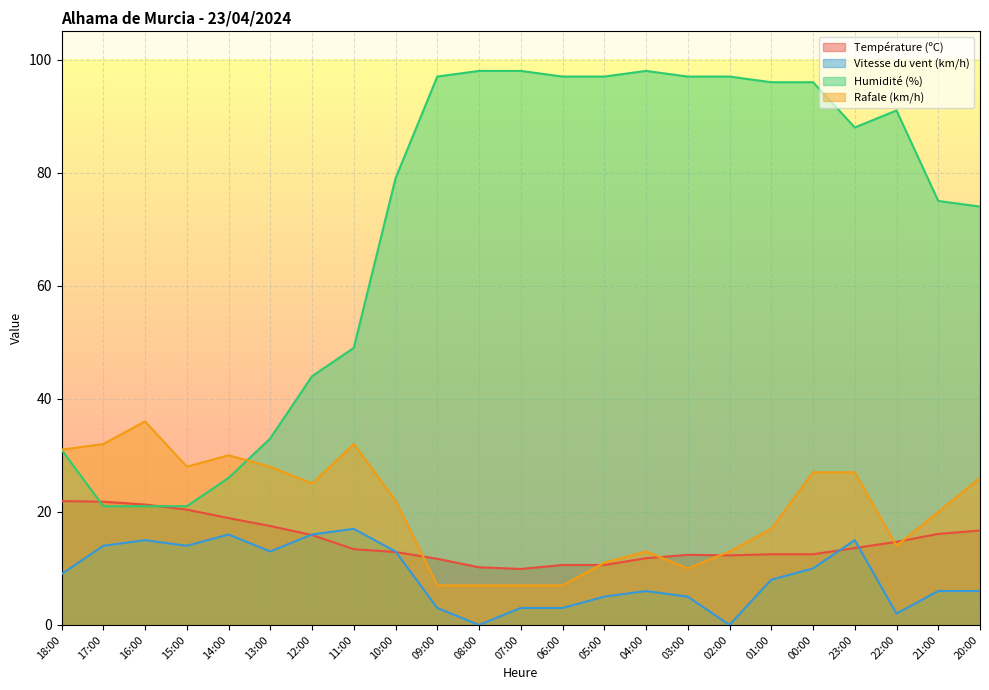

What is the maximum value for Rafale (km/h)?

36.0